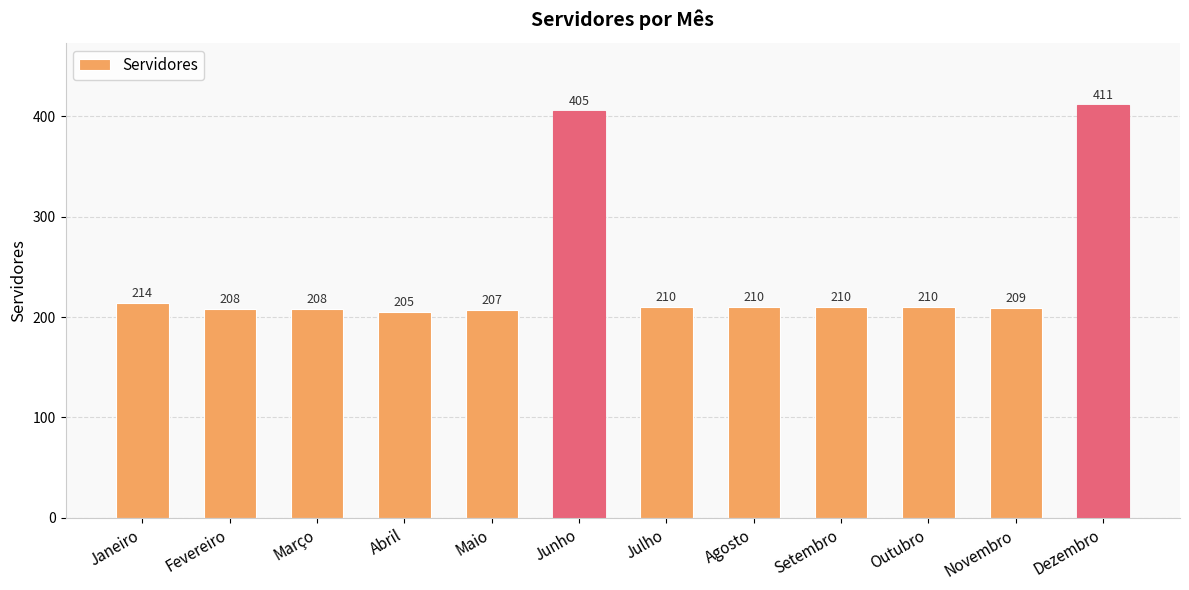

How many data points does each series have?

12